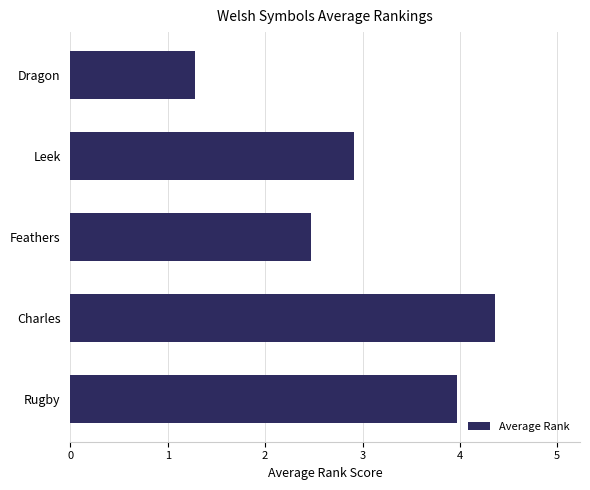

What position from the top is Charles?

4